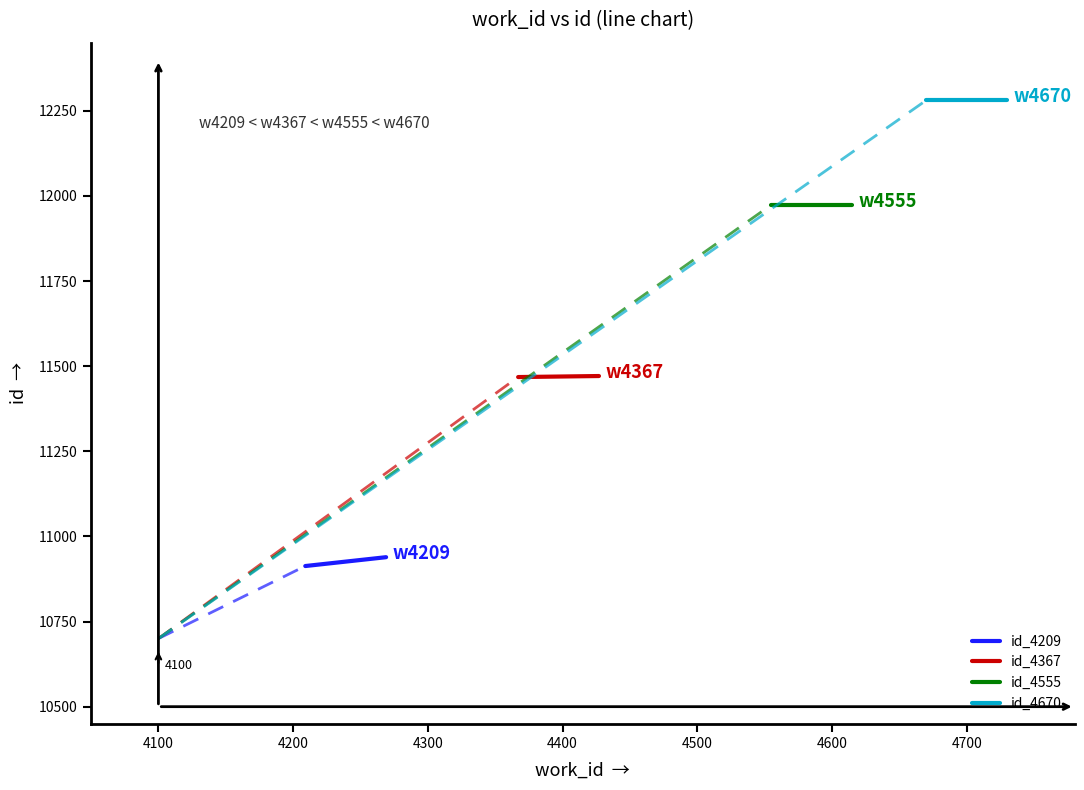

Does the chart have visible grid lines?

No